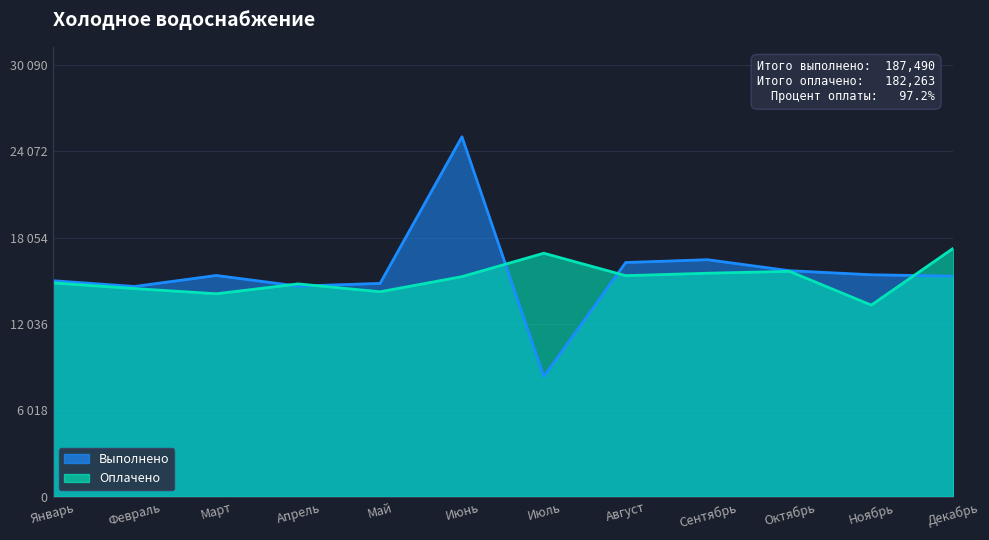

Rank the series by their maximum value, from highest to lowest.

Выполнено, Оплачено